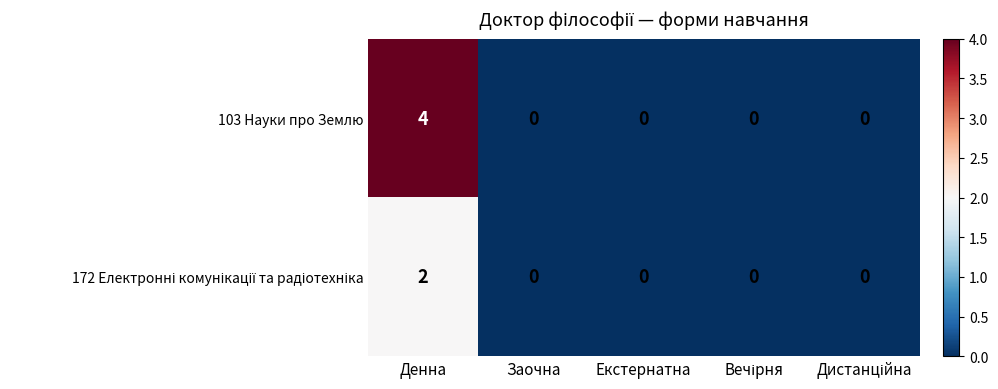

Count the 103 Науки про Землю values in the range 0 to 1.

4